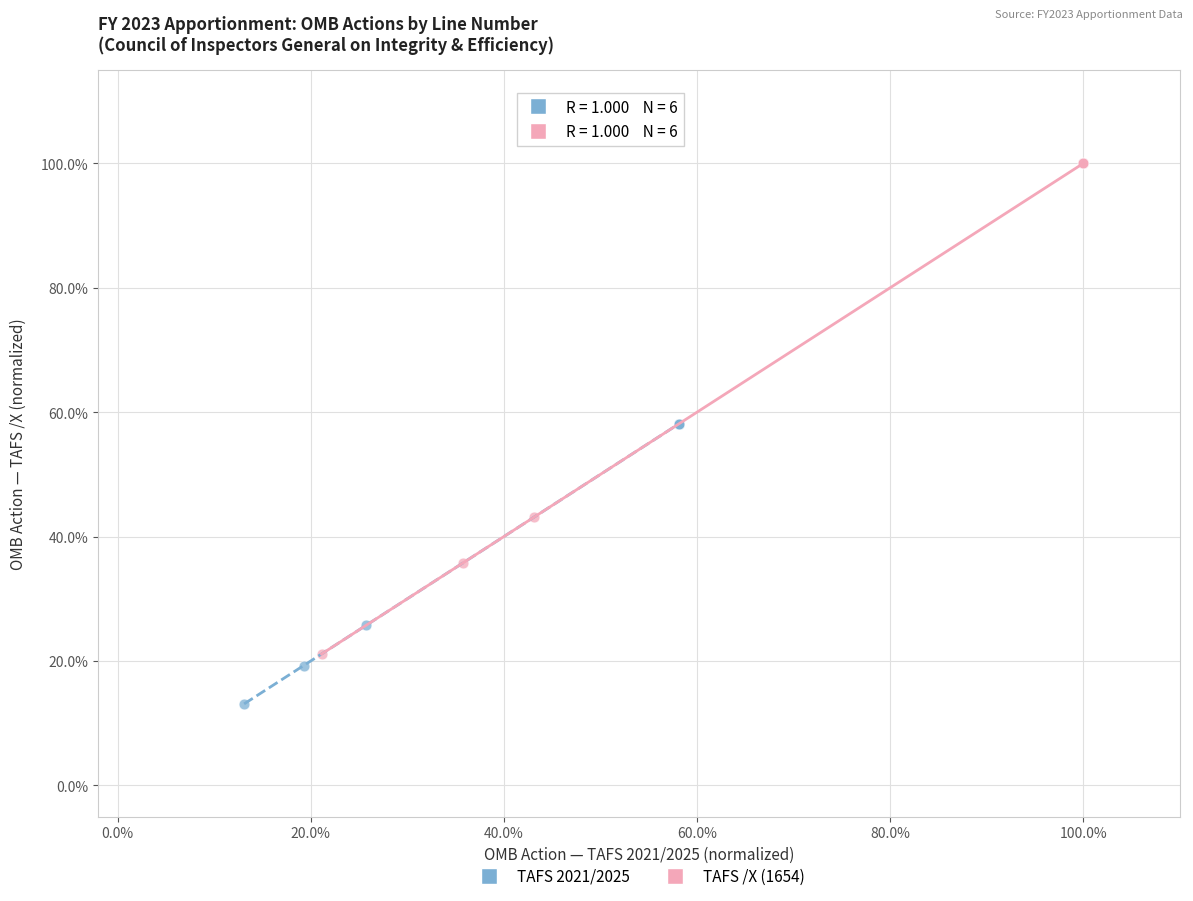

What are all the series names shown in the legend?

TAFS 2021/2025, TAFS /X (1654)